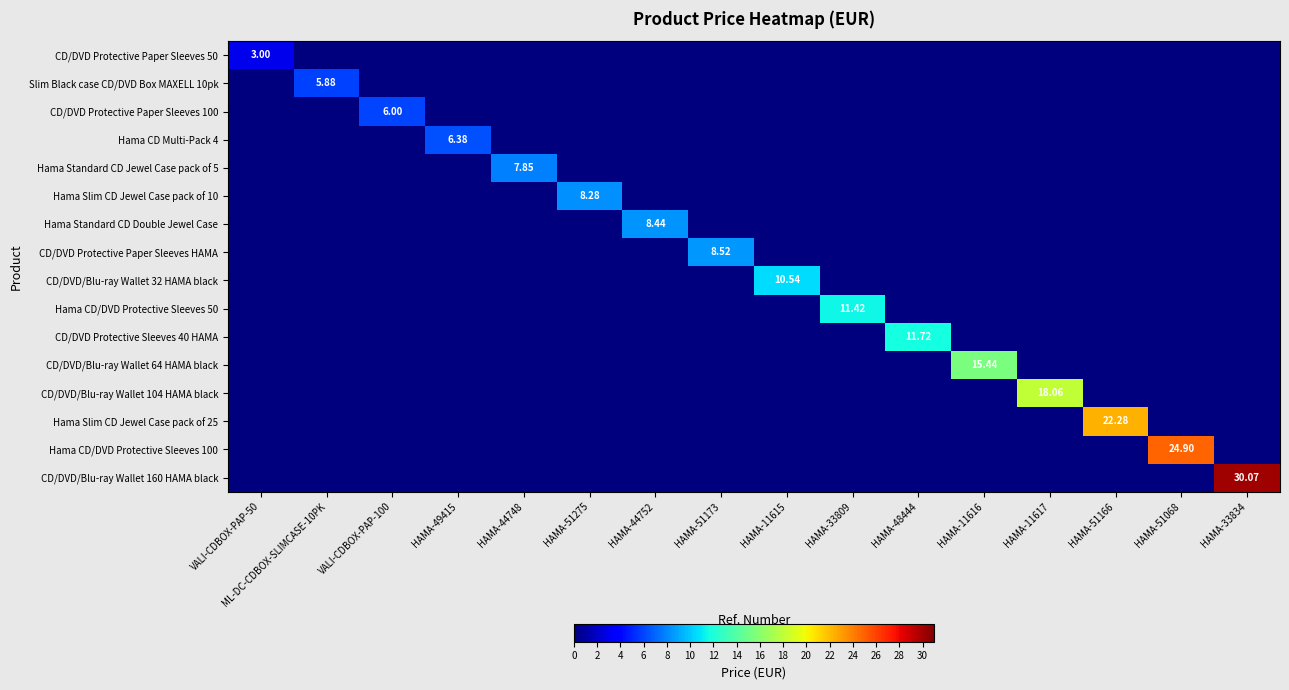

The value of CD/DVD/Blu-ray Wallet 104 HAMA black at HAMA-51275 is -1.0. True or false?

True